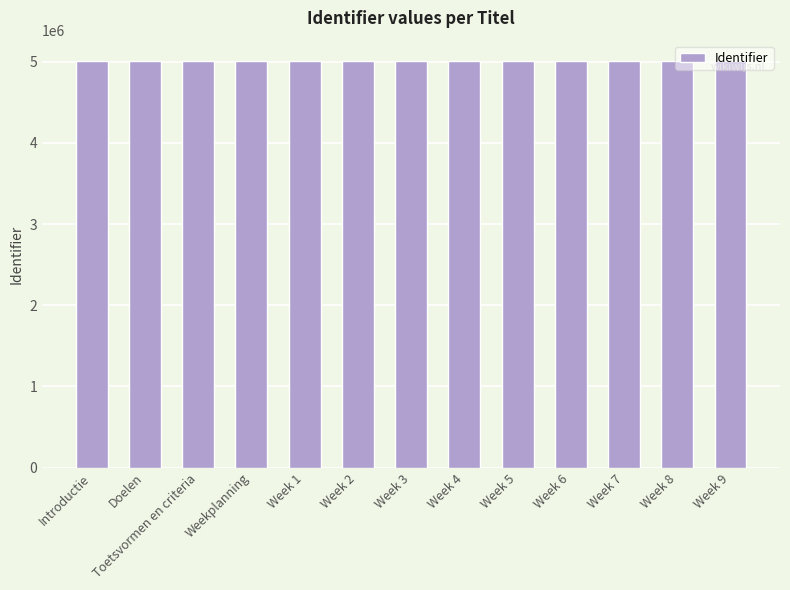

What is the label of the 9th bar from the left?

Week 5